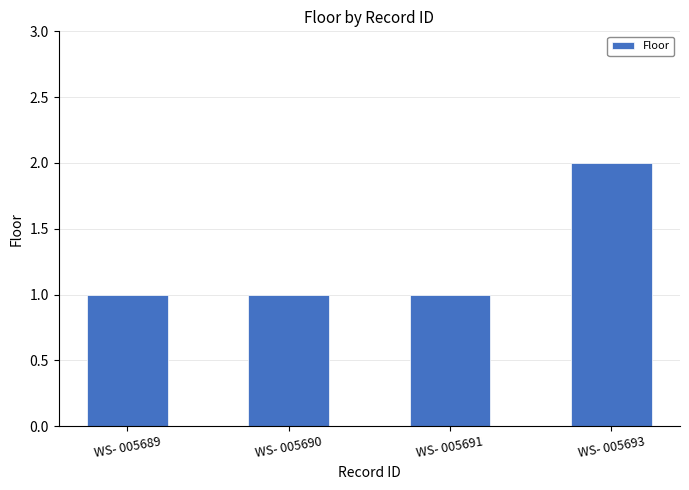

Approximately how many times larger is the value at WS- 005693 compared to WS- 005689?

2.0